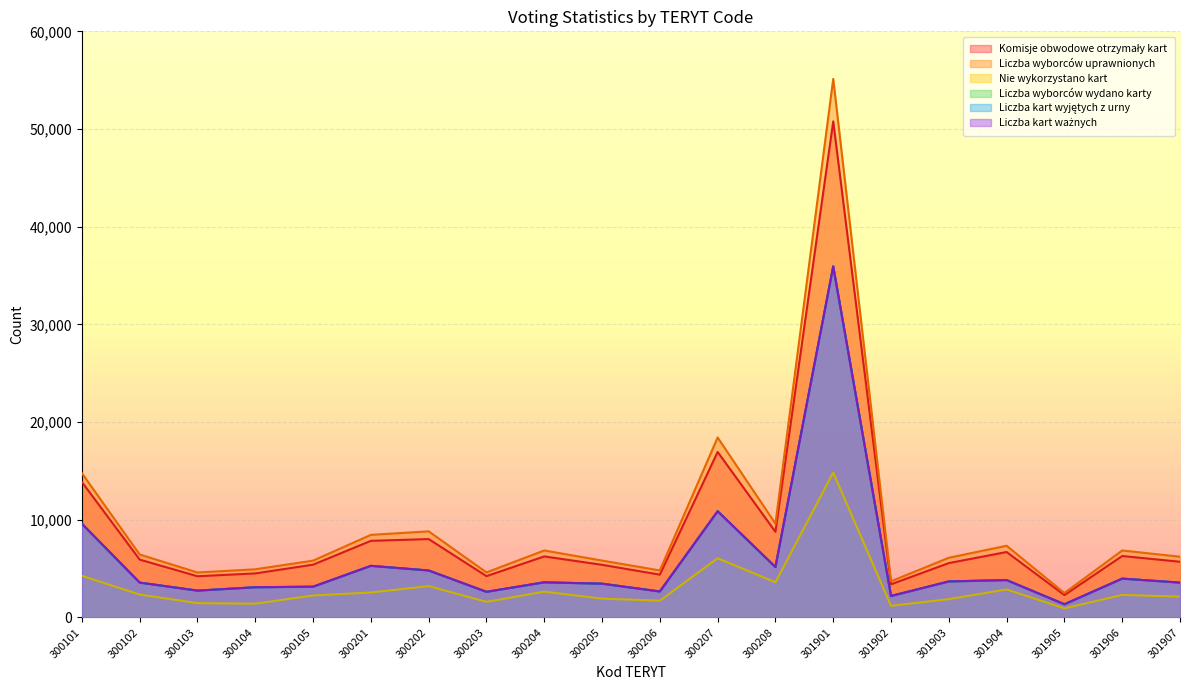

What is the value of the Liczba kart wyjętych z urny point at the 15th from the left?

2200